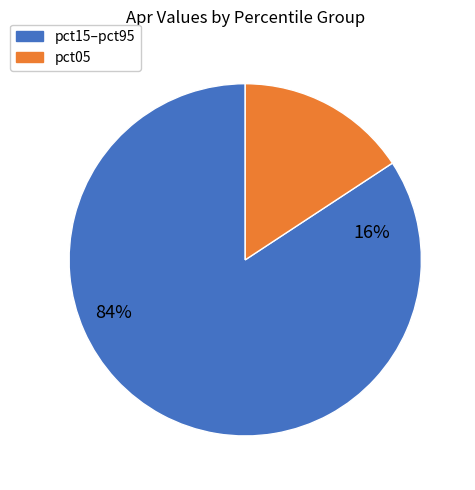

What portion of the pie excludes pct05?

84.3%